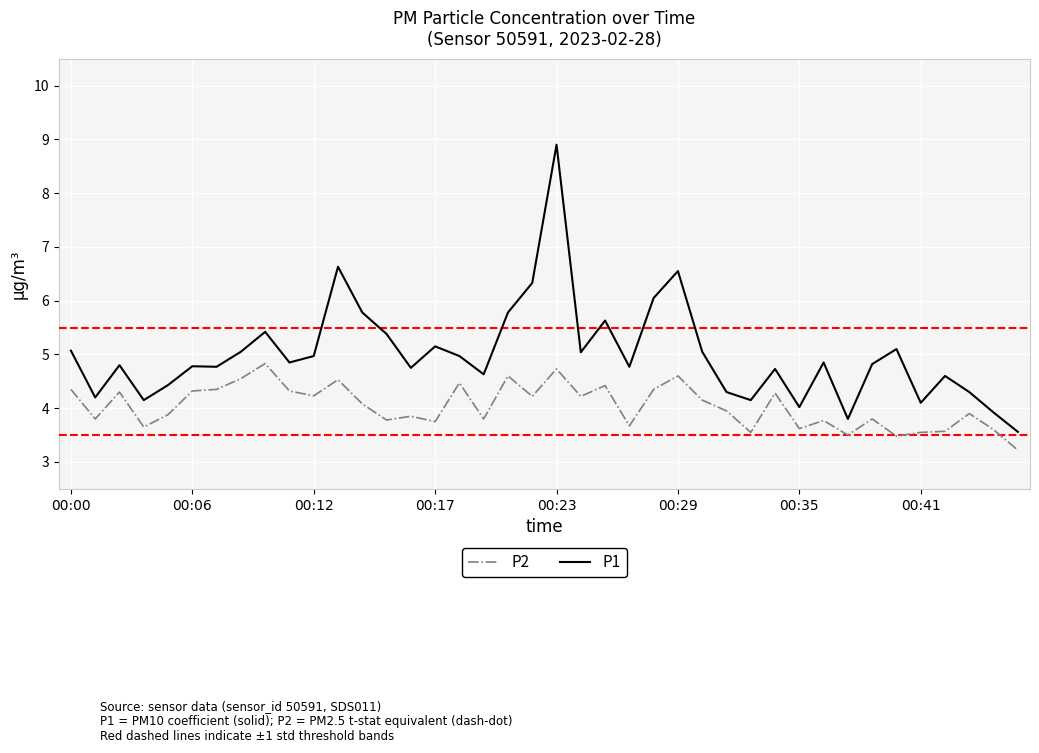

What is the lowest value of the P1 series?

3.6